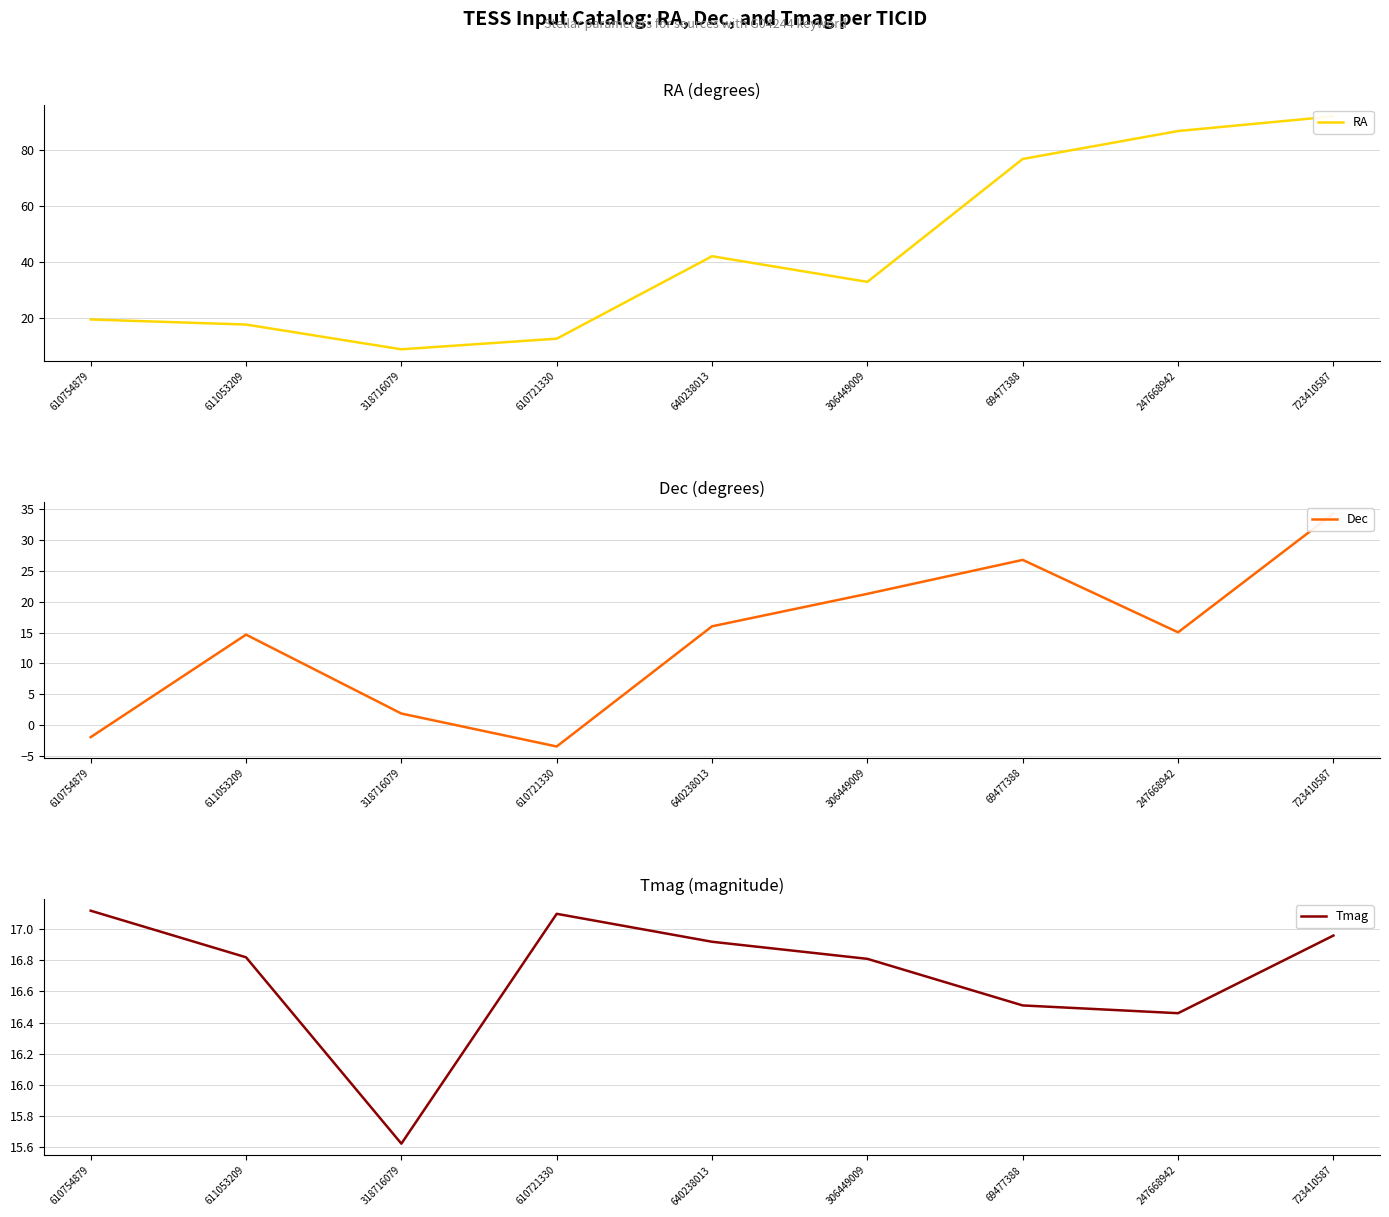

List the series in order of their peak value, highest first.

RA, Dec, Tmag